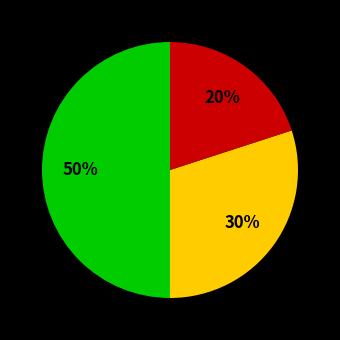

To the nearest percent, what is the difference between the largest and smallest slice percentages?

30%